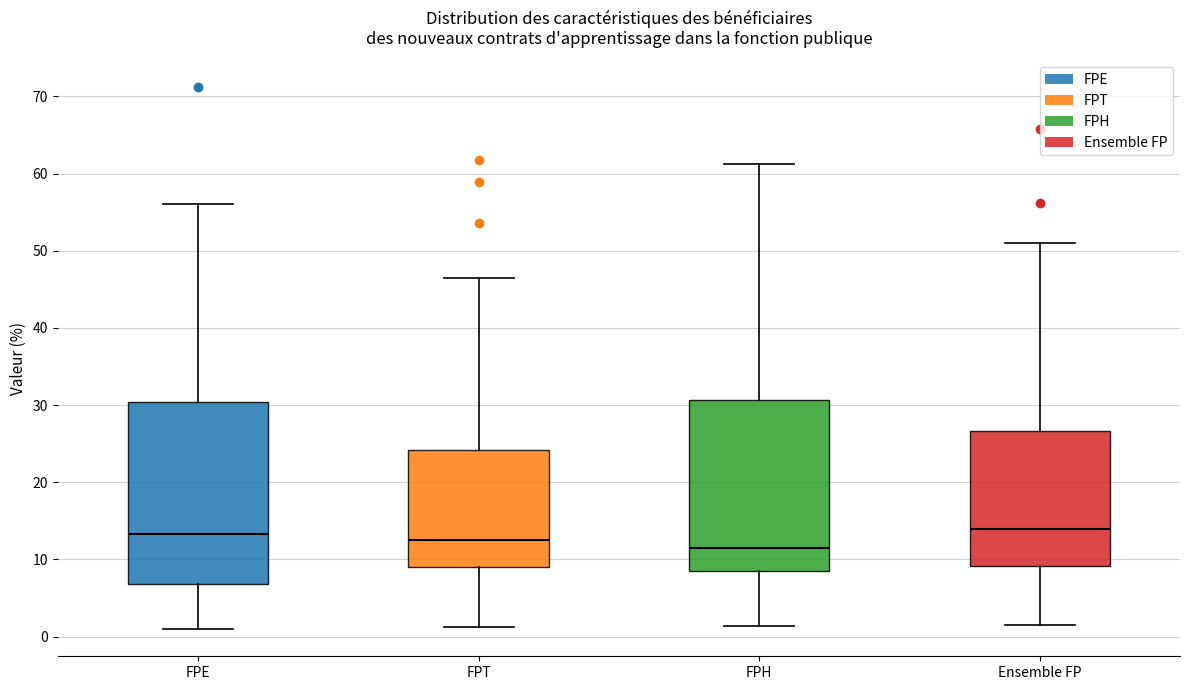

Reading left to right, transcribe this box plot: for each box, give where its median line is, the range the box spans, and where its two whiskers end, as read against the y-axis. The values are not printed on the chart, so give them approximately, as read against the axis.

FPE: median 13, box 7 to 30, whiskers 1 to 56
FPT: median 12, box 9 to 24, whiskers 1 to 46
FPH: median 11, box 9 to 31, whiskers 1 to 61
Ensemble FP: median 14, box 9 to 27, whiskers 1 to 51